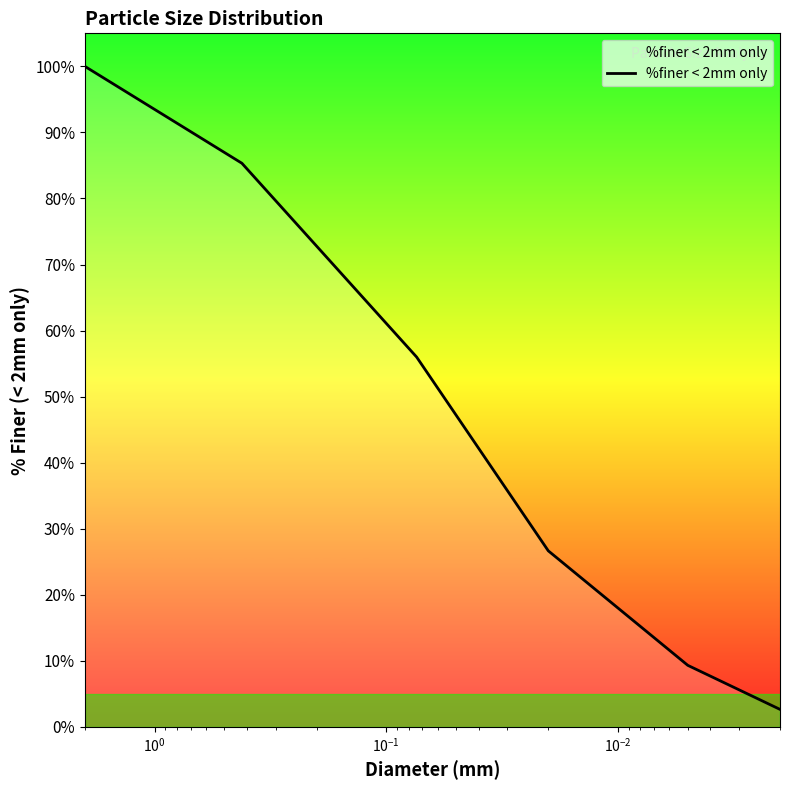

What is the sum of all values?

327.2